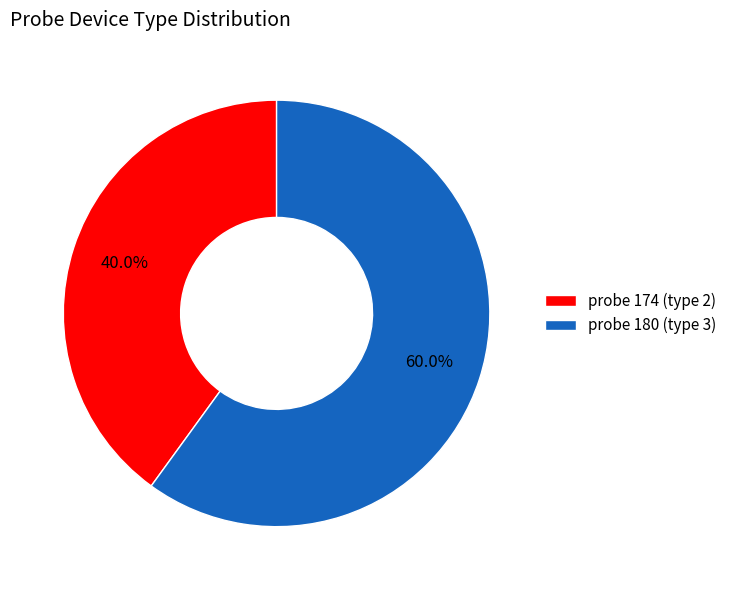

Which has a higher value, probe 180 (type 3) or probe 174 (type 2)?

probe 180 (type 3)